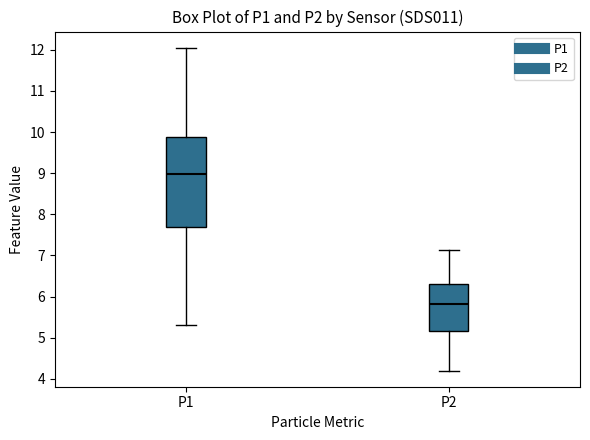

Reading left to right, transcribe this box plot: for each box, give where its median line is, the range the box spans, and where its two whiskers end, as read against the y-axis. The values are not printed on the chart, so give them approximately, as read against the axis.

P1: median 9.0, box 7.7 to 9.9, whiskers 5.3 to 12.1
P2: median 5.8, box 5.2 to 6.3, whiskers 4.2 to 7.1